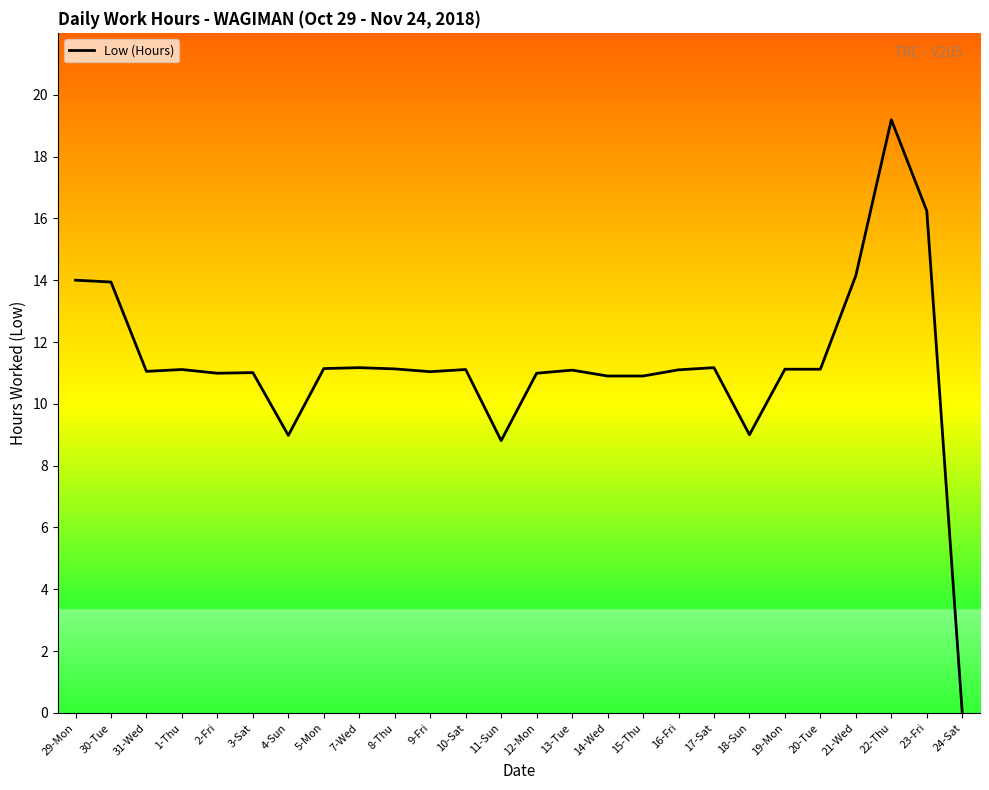

The chart shows a value of 11.1 at 19-Mon. True or false?

True